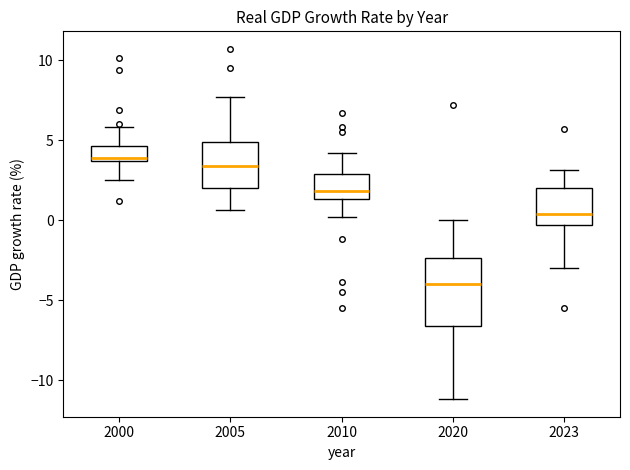

Reading left to right, transcribe this box plot: for each box, give where its median line is, the range the box spans, and where its two whiskers end, as read against the y-axis. The values are not printed on the chart, so give them approximately, as read against the axis.

2000: median 4.0, box 3.5 to 4.5, whiskers 2.5 to 6.0
2005: median 3.5, box 2.0 to 5.0, whiskers 0.5 to 7.5
2010: median 2.0, box 1.5 to 3.0, whiskers 0.0 to 4.0
2020: median -4.0, box -6.5 to -2.5, whiskers -11.0 to 0.0
2023: median 0.5, box -0.5 to 2.0, whiskers -3.0 to 3.0